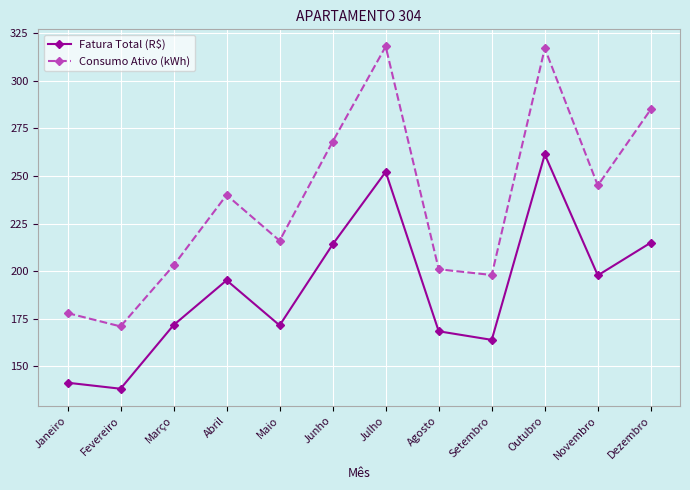

What is the label of the 11th point from the left?

Novembro